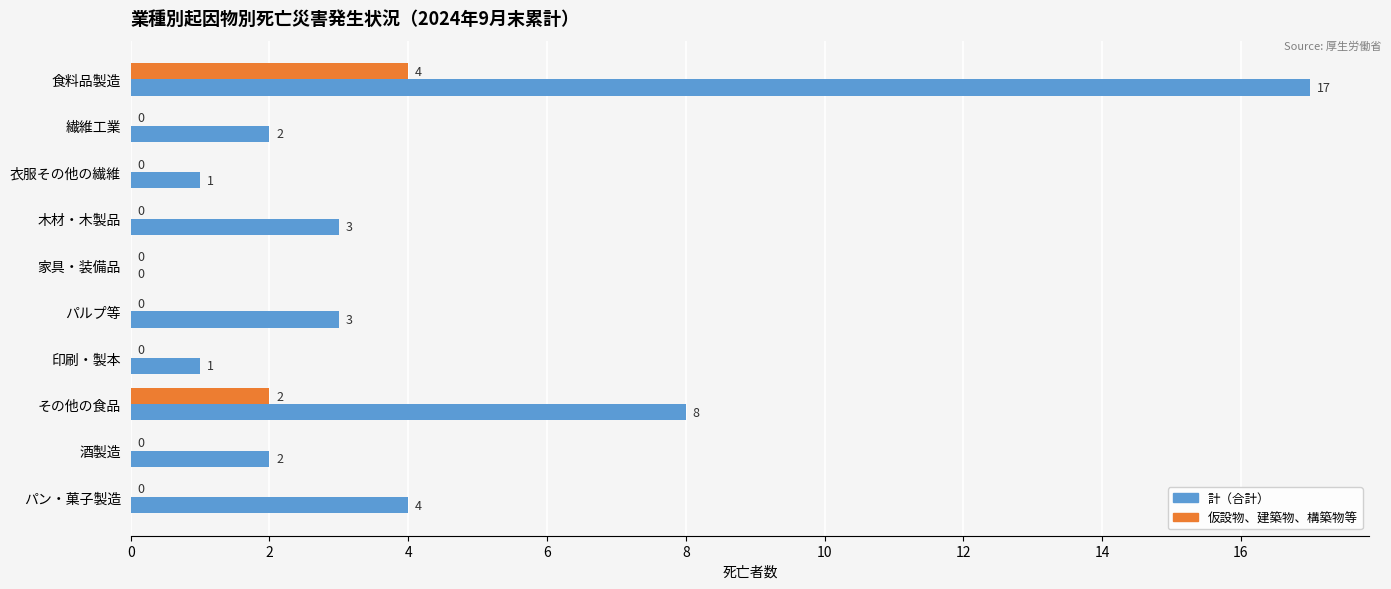

Count the 仮設物、建築物、構築物等 values in the range 0 to 1.

8